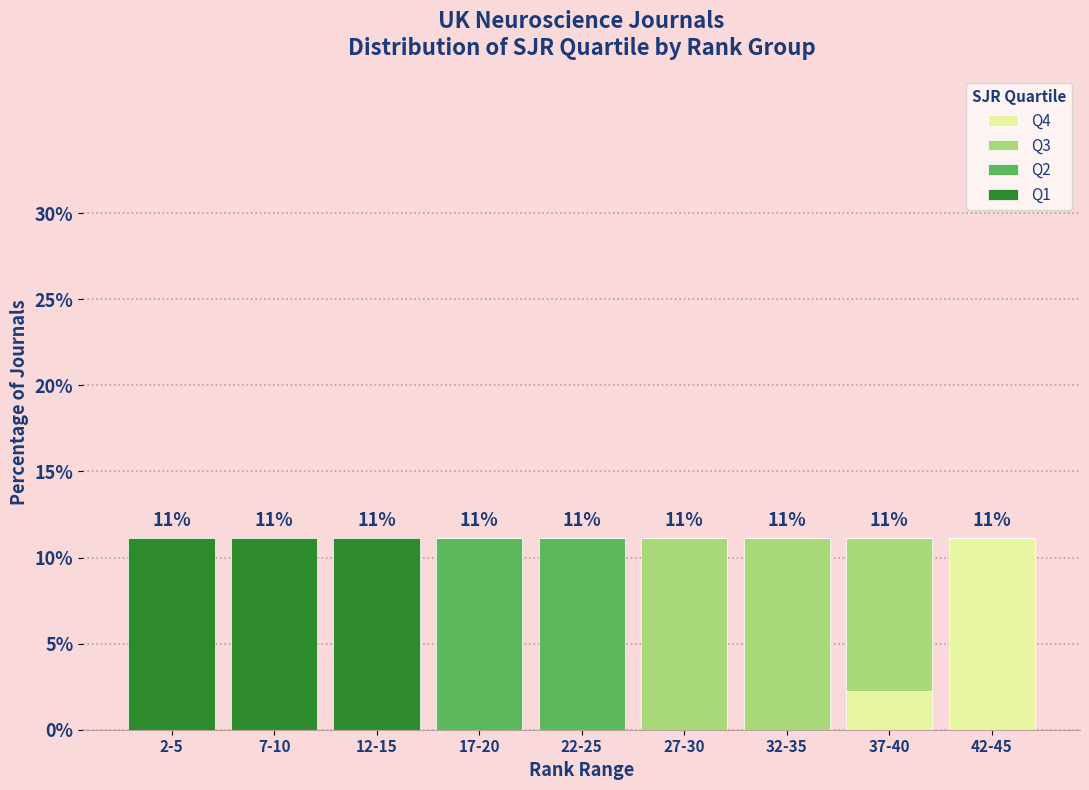

What is the maximum value for Q4?

11.1